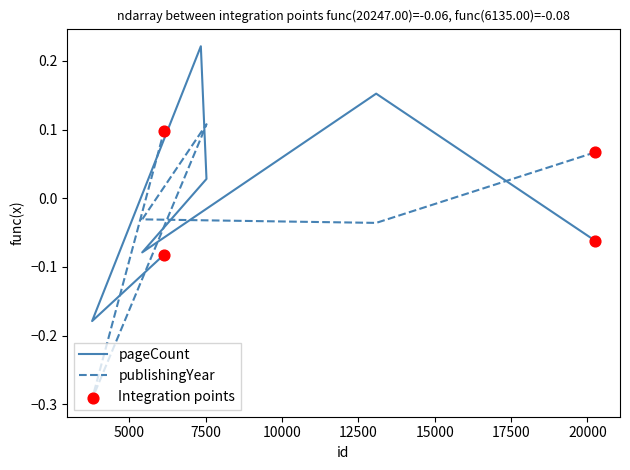

Is the value of publishingYear at 13085 greater than the value of pageCount at 3782?

Yes